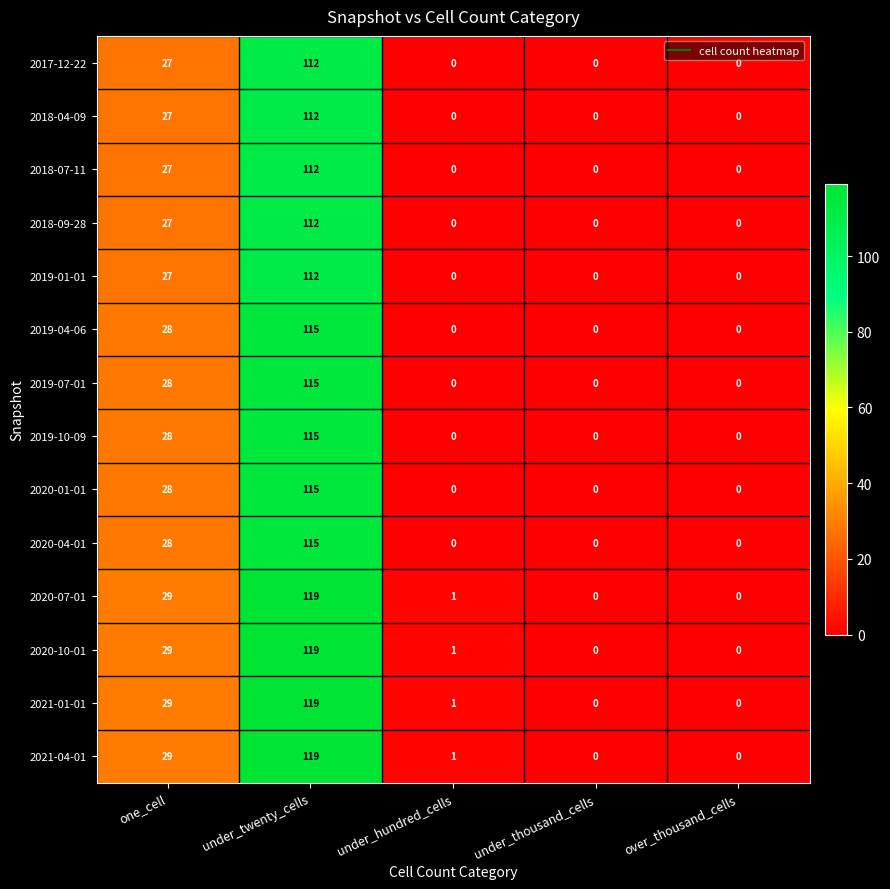

At which category does the chart reach its peak across all series?

under_twenty_cells